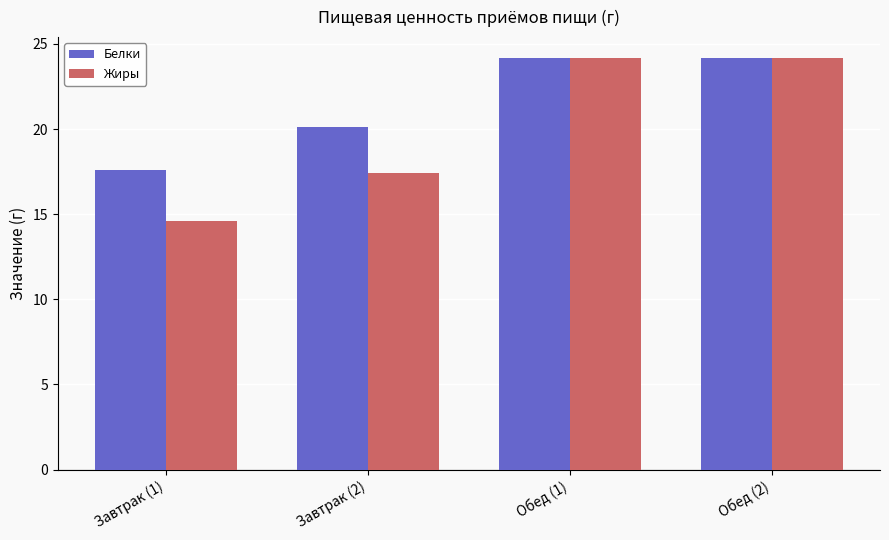

The value of Жиры at Обед (2) is 24.2. True or false?

True